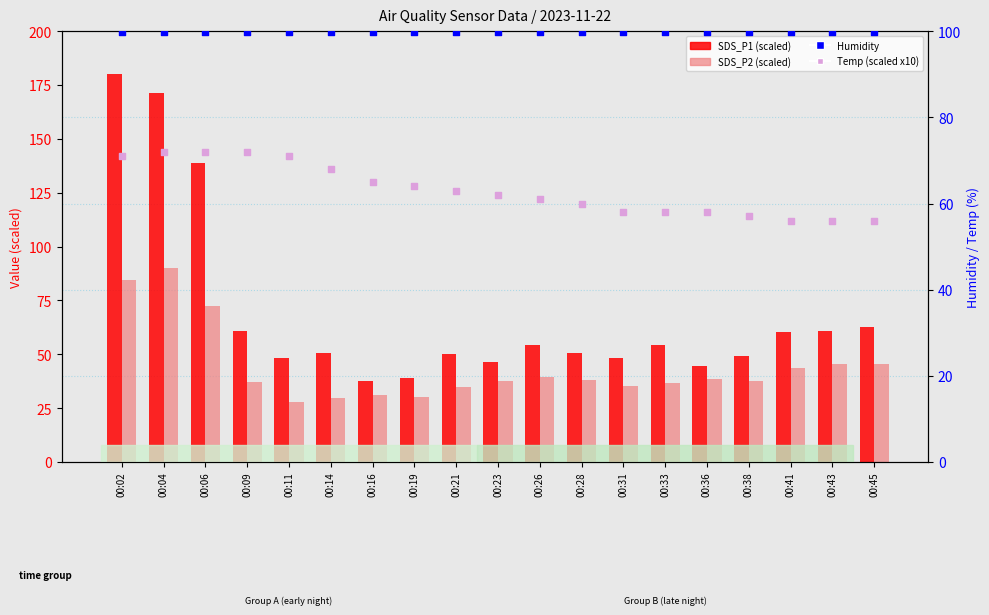

At which category is the sum across all series the highest?

00:02